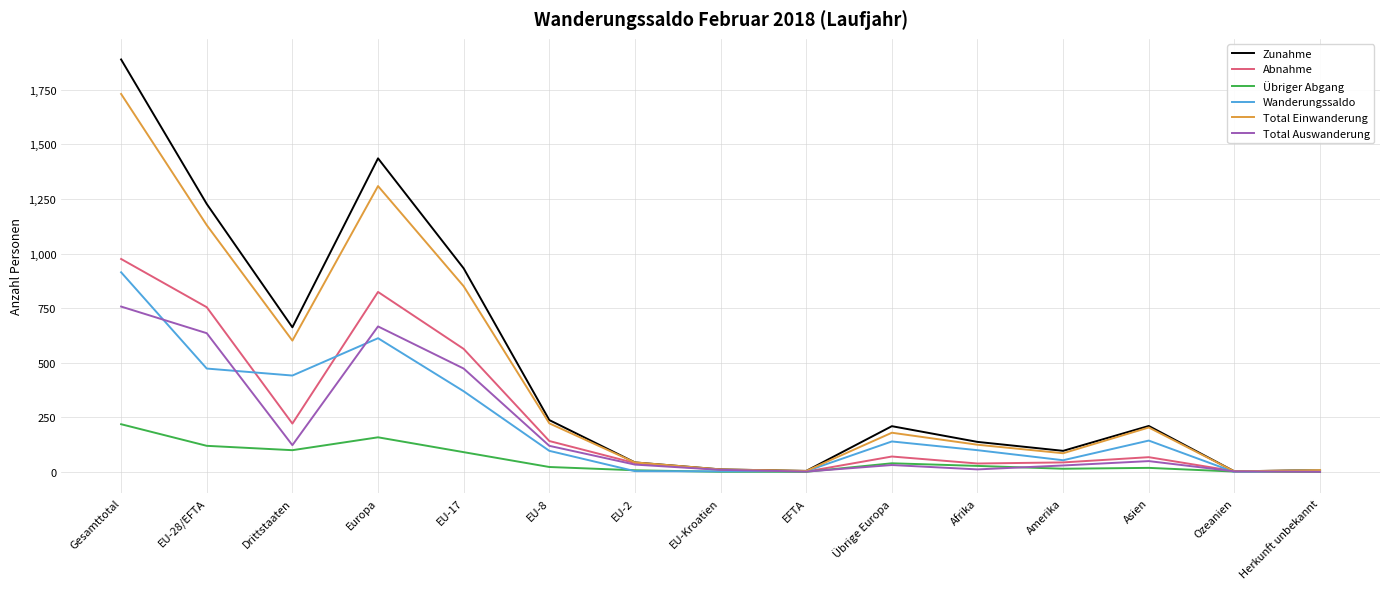

Which series has the largest range (max minus min)?

Zunahme